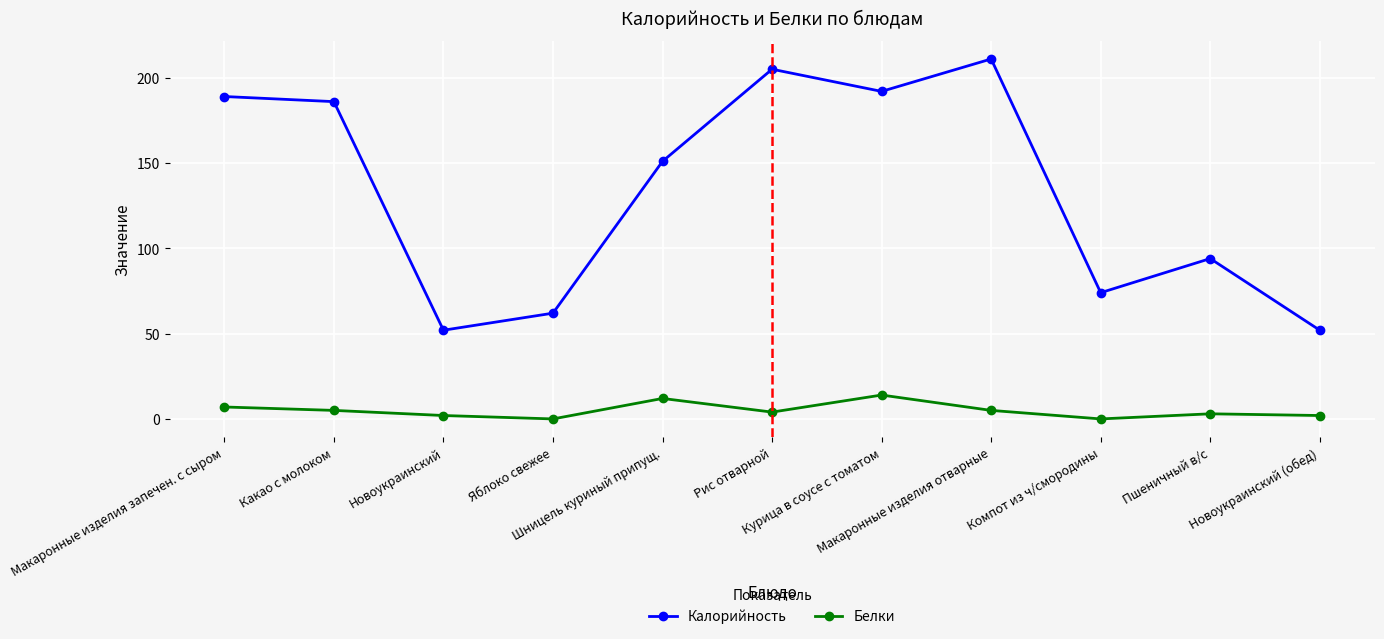

Is it true that Калорийность equals 211 at Макаронные изделия отварные?

True